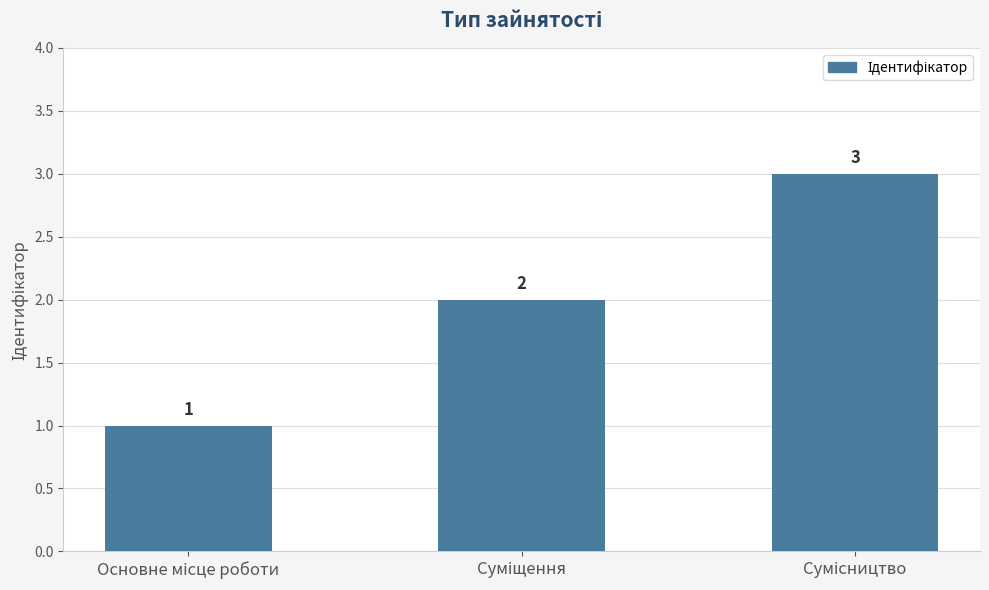

What is the average value?

2